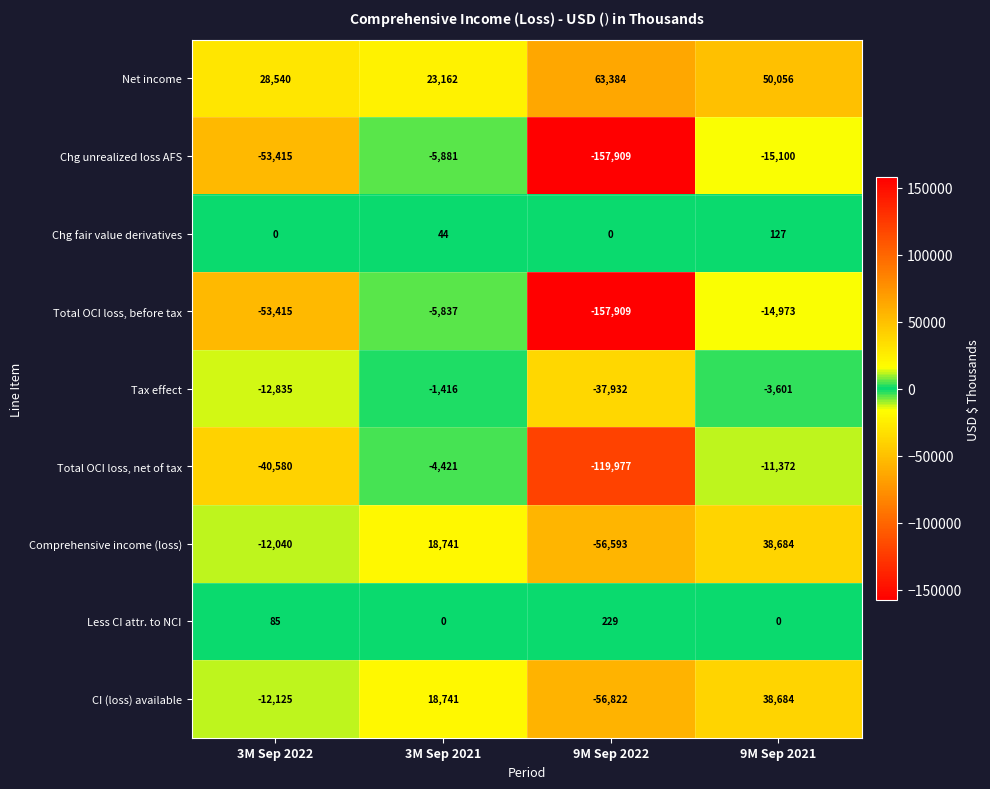

Is it true that Chg unrealized loss AFS equals -24243 at 9M Sep 2021?

False